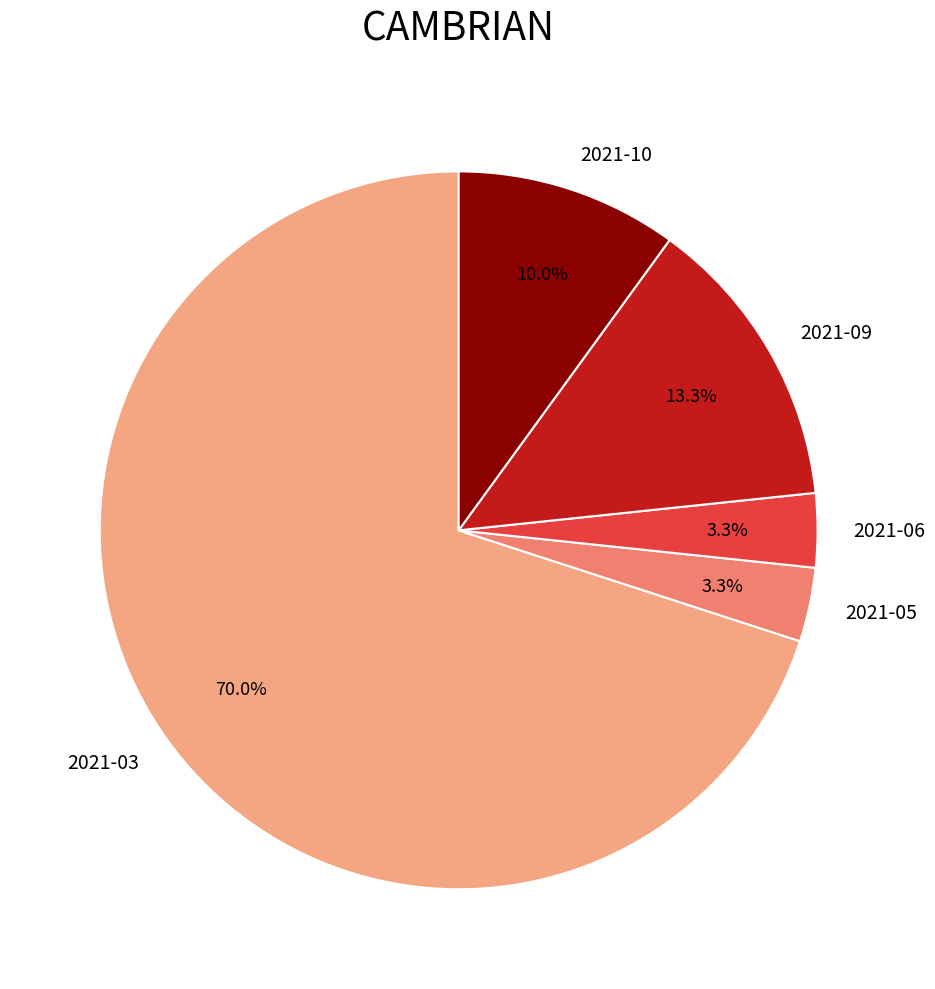

How many segments does this pie chart have?

5